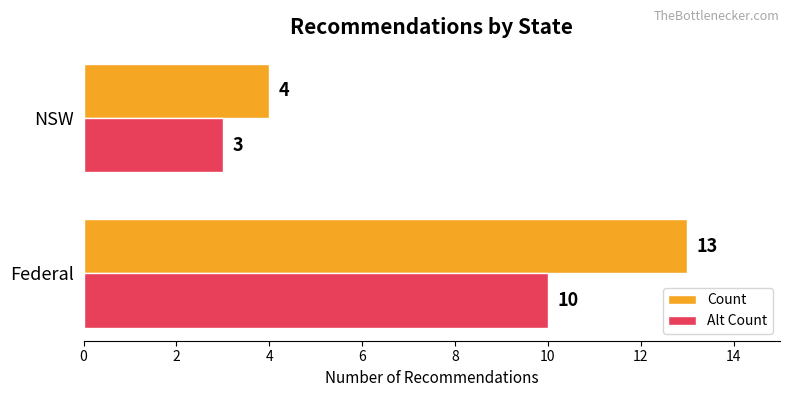

Rank the series by their maximum value, from lowest to highest.

Alt Count, Count